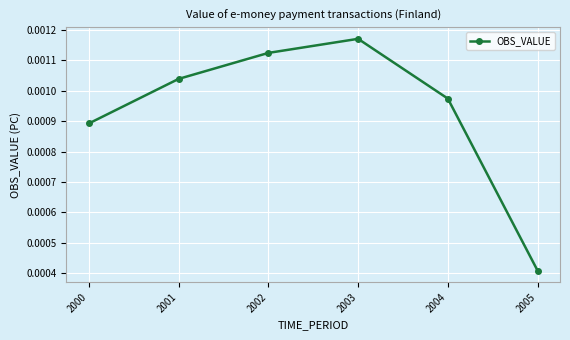

Which has a higher value, 2002 or 2005?

2002